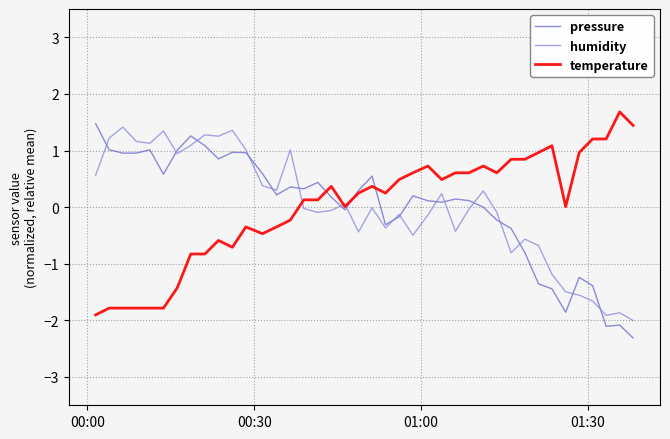

What are all the series names shown in the legend?

pressure, humidity, temperature